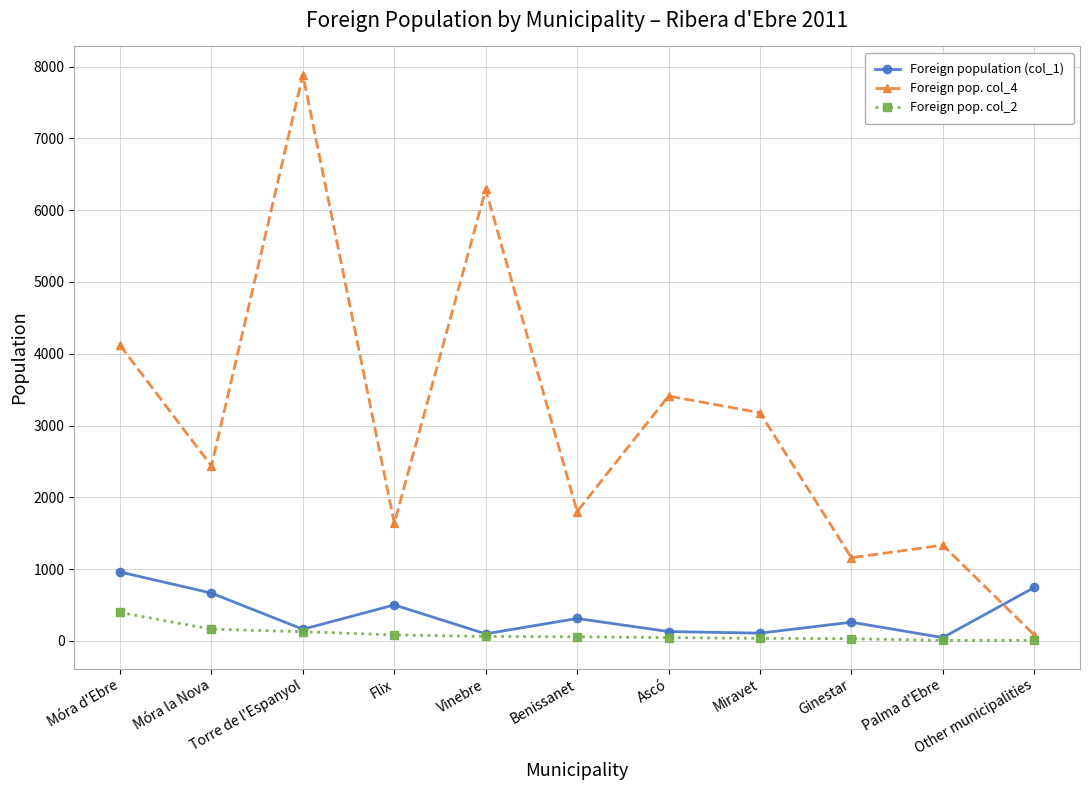

What is the label of the 4th point from the right?

Miravet